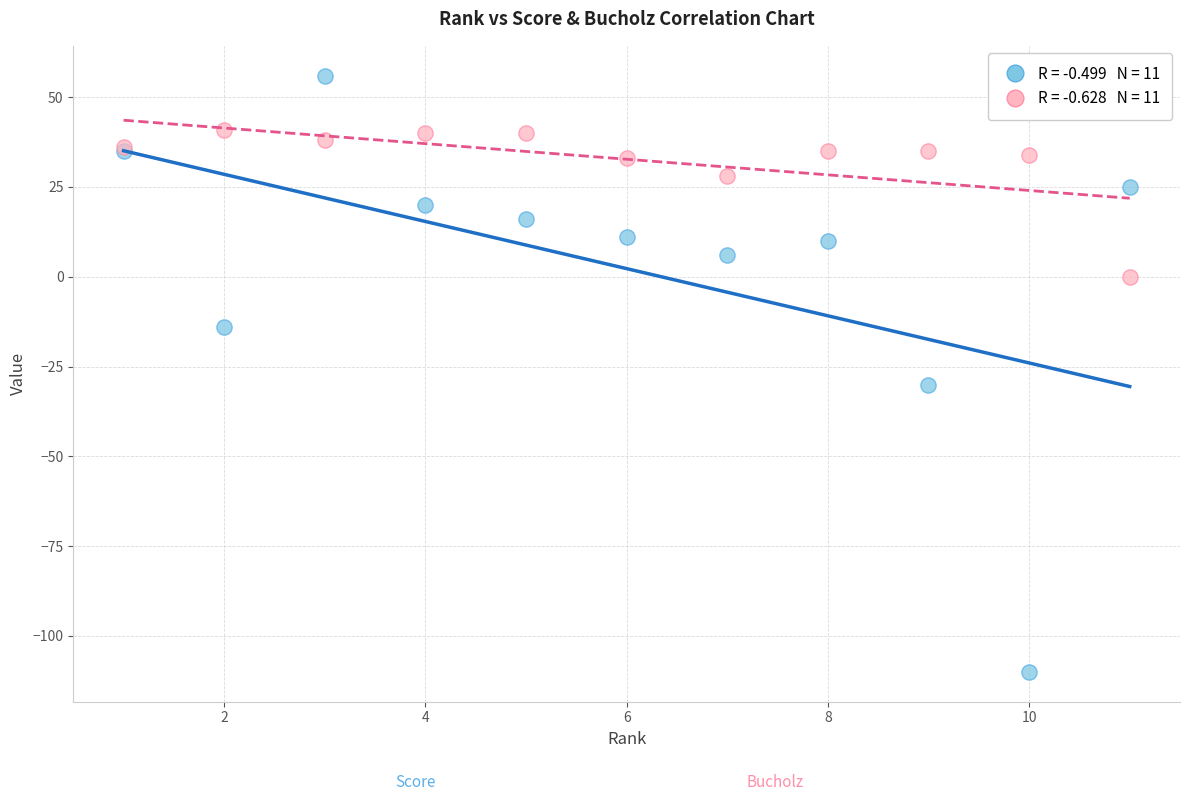

Across all series, what Y value is closest to -27?

-30